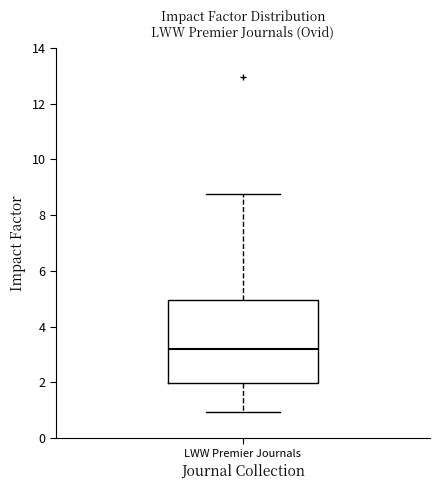

Transcribe this box plot: give where the median line is, the range the box spans, and where the two whiskers end, as read against the y-axis. The values are not printed on the chart, so give them approximately, as read against the axis.

median 3.2, box 2.0 to 5.0, whiskers 1.0 to 8.8